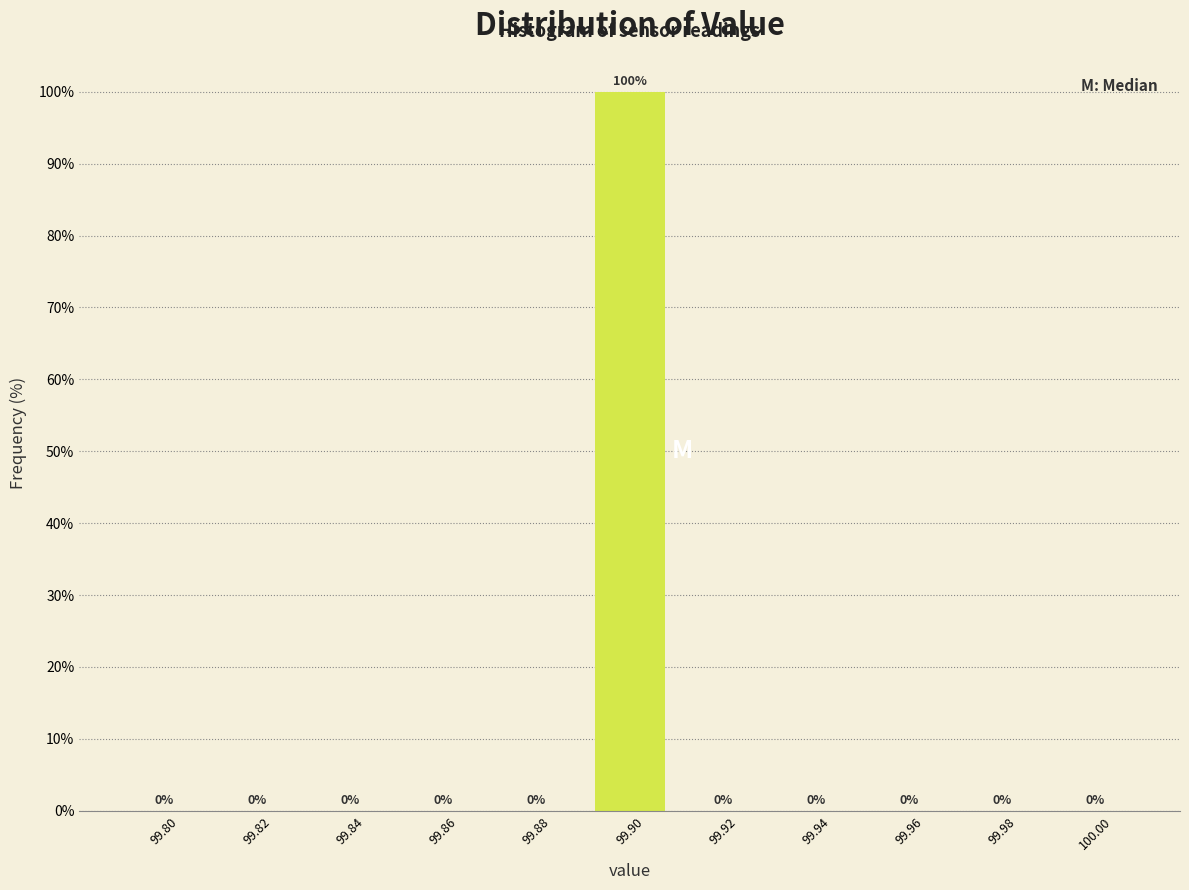

Reading right to left, list all the values displayed in this chart.

100.00=0	99.98=0	99.96=0	99.94=0	99.92=0	99.90=100	99.88=0	99.86=0	99.84=0	99.82=0	99.80=0